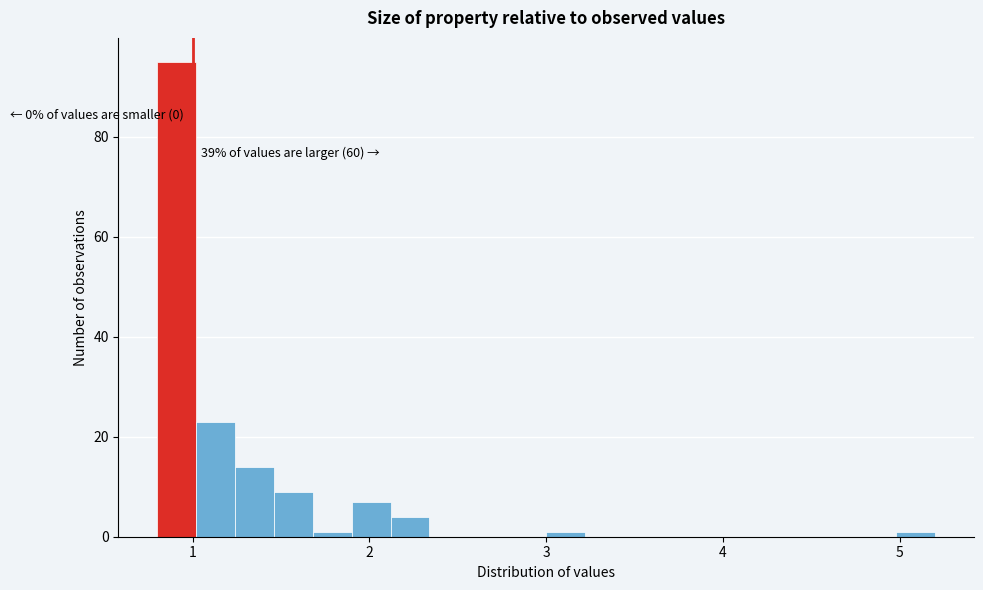

Read against the x-axis, roughly where is the centre of the tallest bar?

0.9